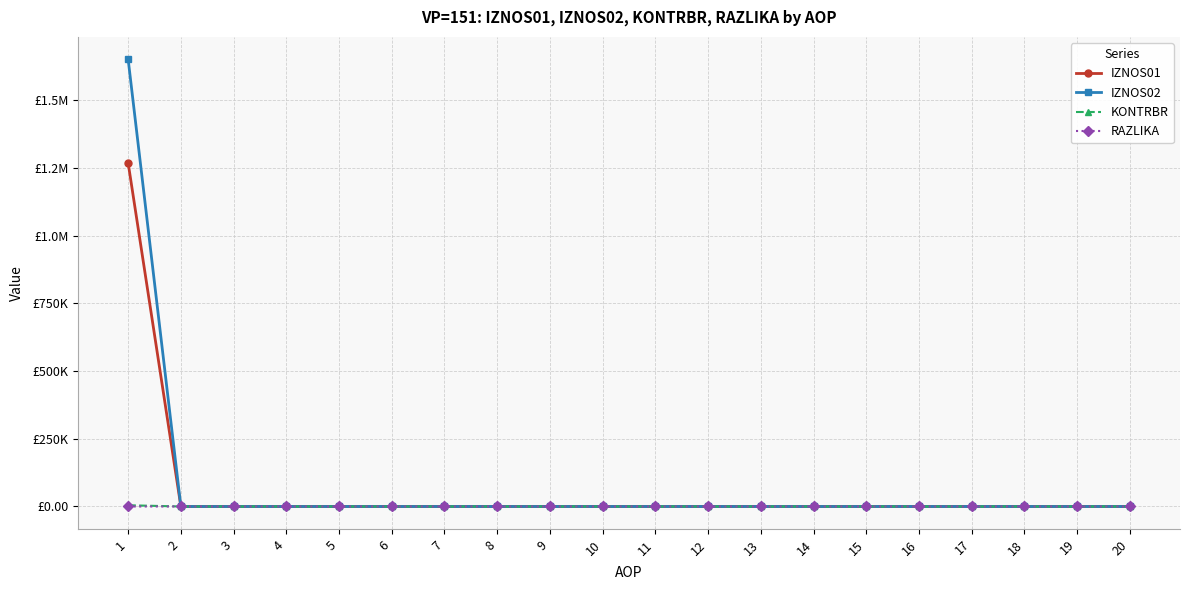

Is this an area chart (filled region under the line)?

No